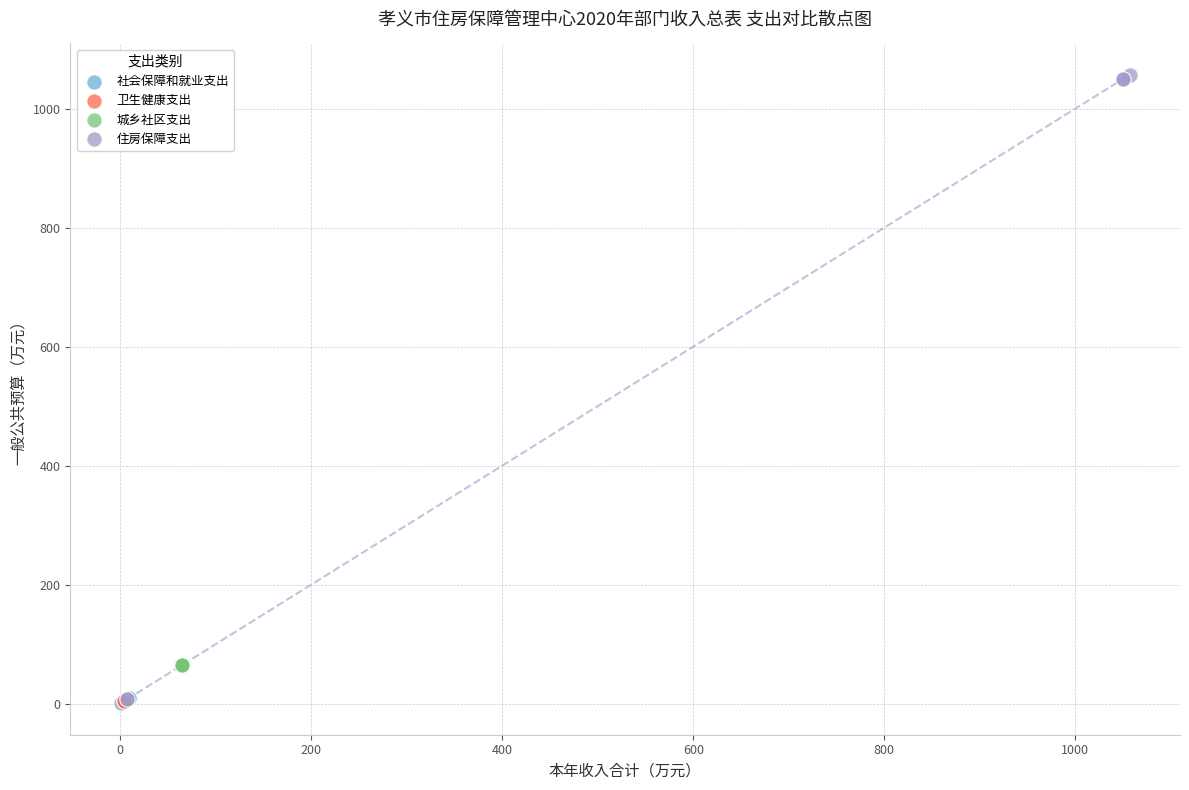

Which series contains the highest Y value?

住房保障支出